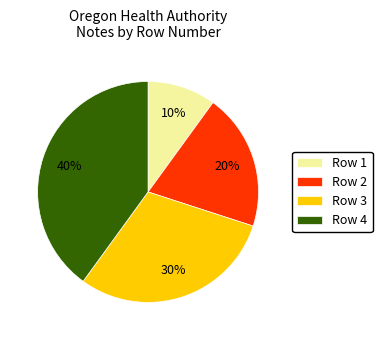

What percentage is the Row 4 slice, to the nearest percent?

40%